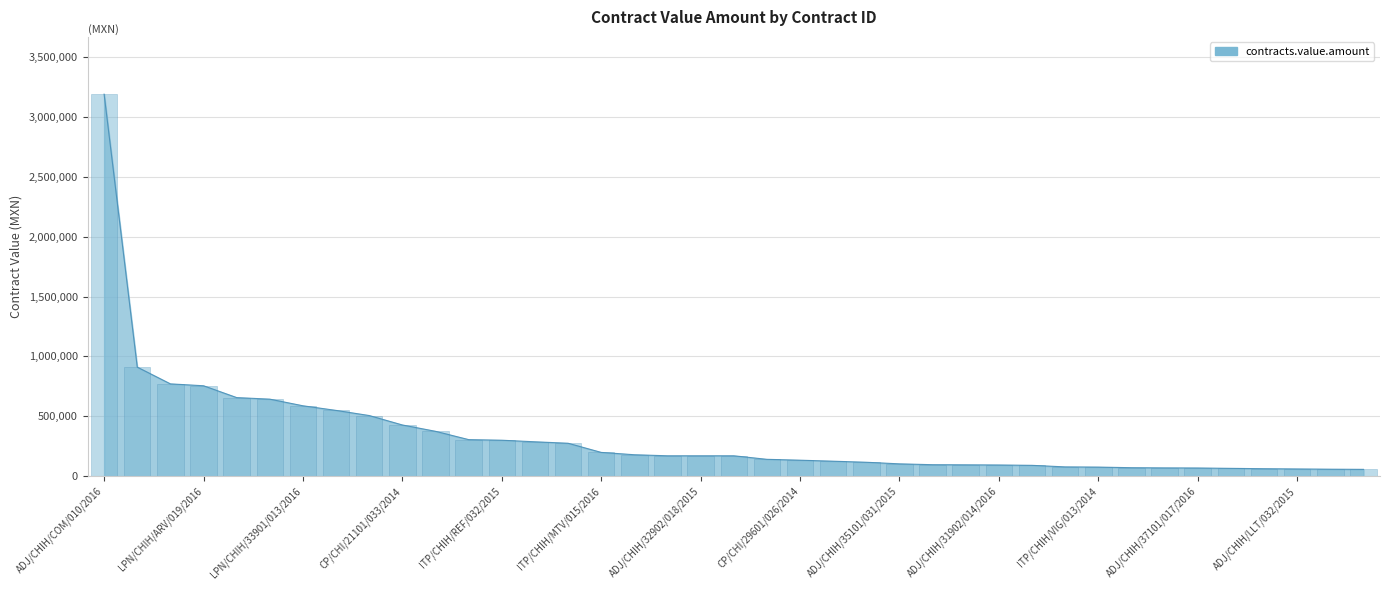

Which label corresponds to the smallest value in the chart?

ADJ/CHIH/VIG/009/2016